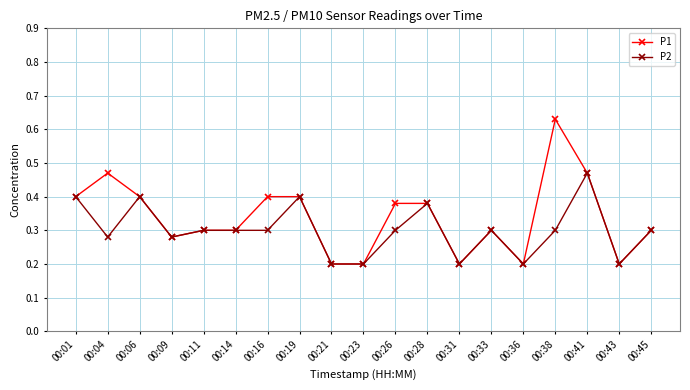

Which series has the widest spread of values?

P1